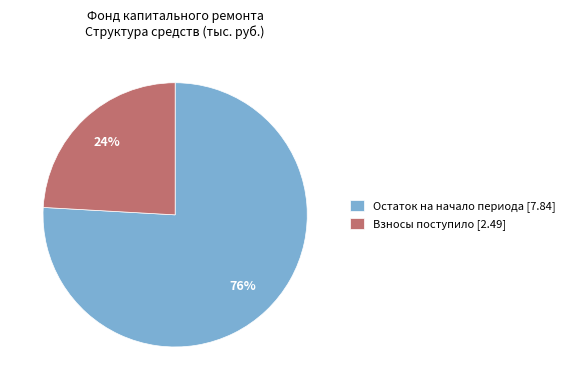

Between Остаток на начало периода [7.84] and Взносы поступило [2.49], which is larger?

Остаток на начало периода [7.84]